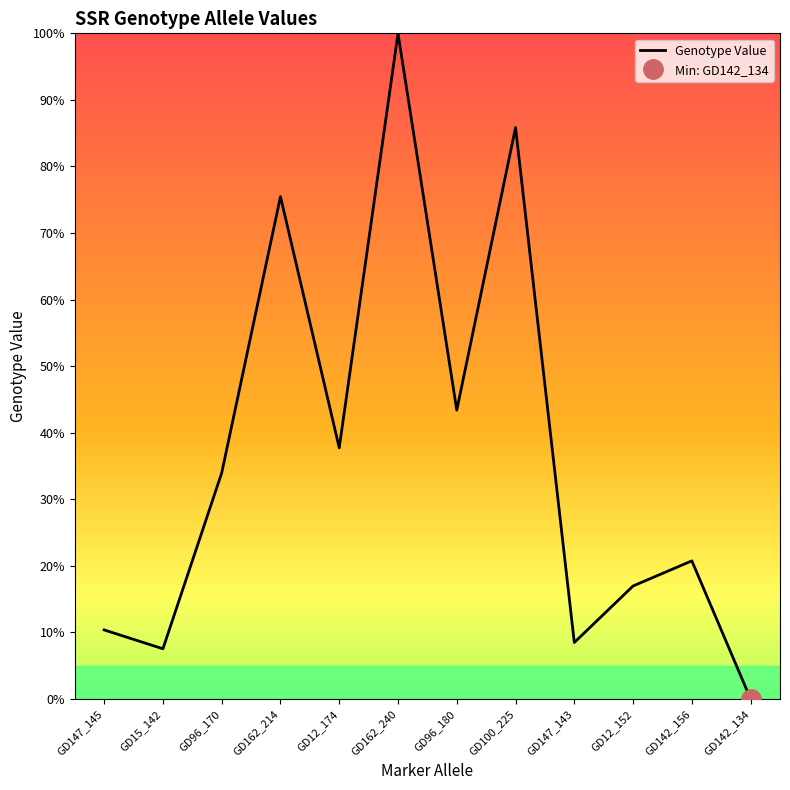

Rank the categories by value from highest to lowest.

GD162_240, GD100_225, GD162_214, GD96_180, GD12_174, GD96_170, GD142_156, GD12_152, GD147_145, GD147_143, GD15_142, GD142_134